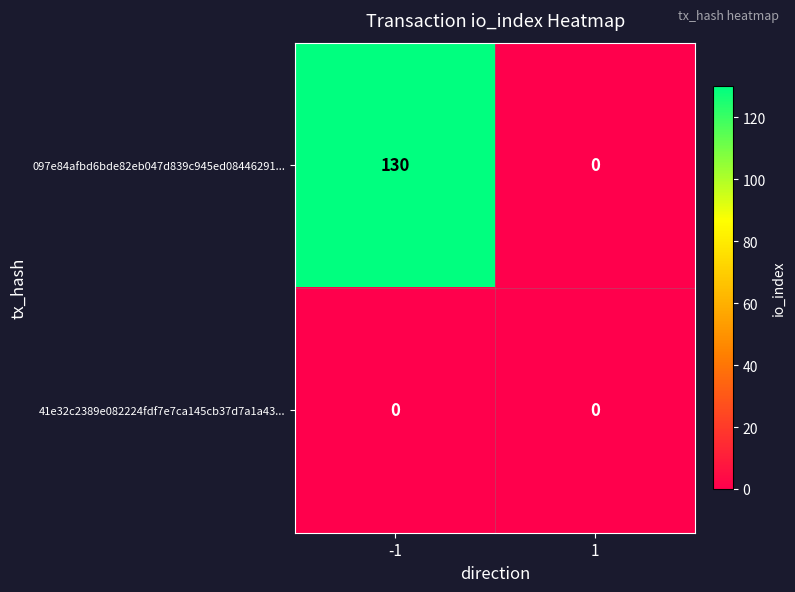

Reading left to right, what are all the values shown in this chart?

097e84afbd6bde82eb047d839c945ed08446291...: 130	0
41e32c2389e082224fdf7e7ca145cb37d7a1a43...: 0	0